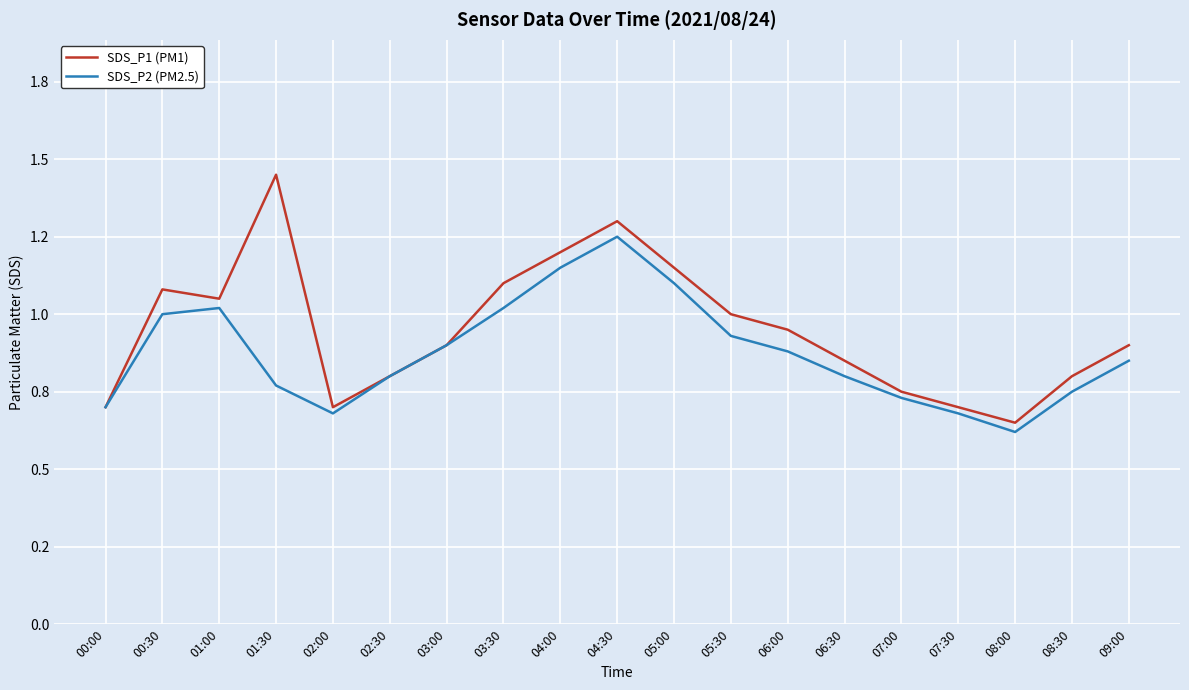

Rank the series by their average value, from lowest to highest.

SDS_P2 (PM2.5), SDS_P1 (PM1)